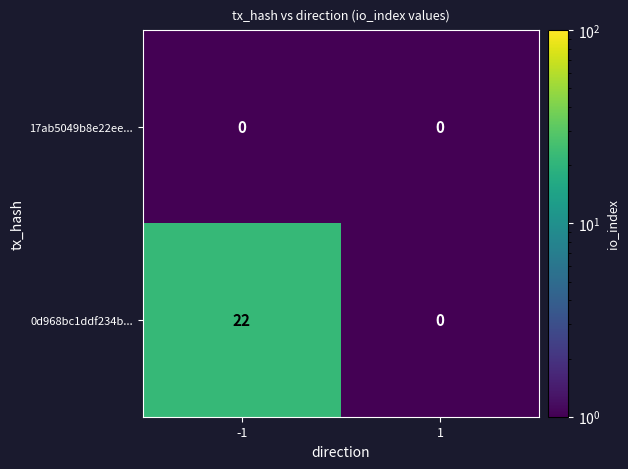

Which series has the widest spread of values?

0d968bc1ddf234b...